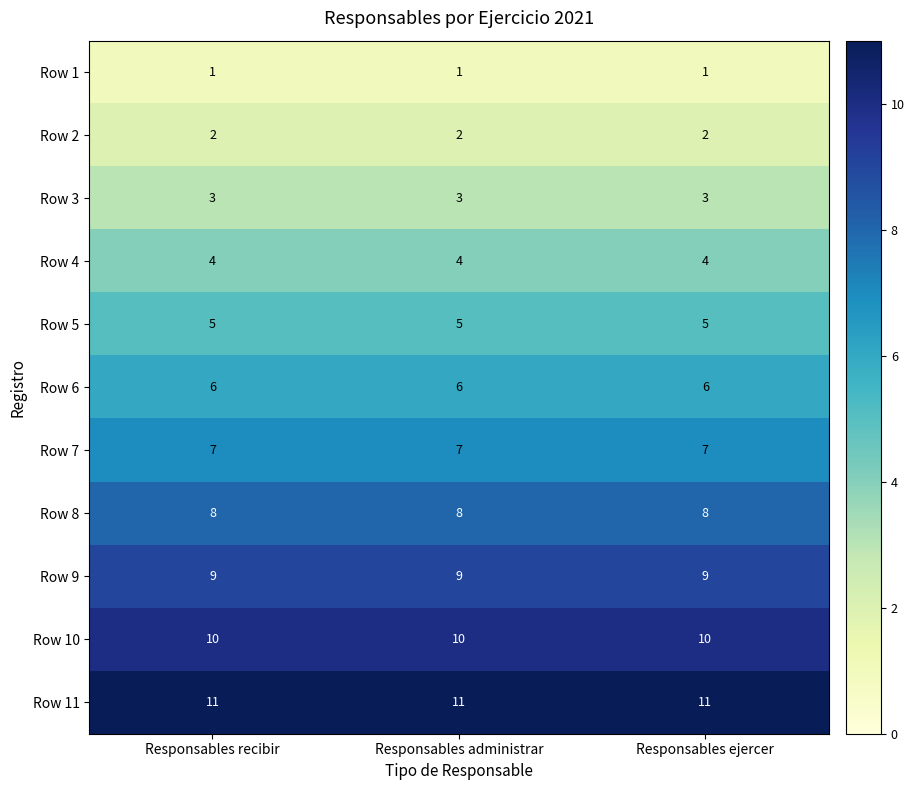

Is it true that Row 7 equals 10 at Responsables administrar?

False